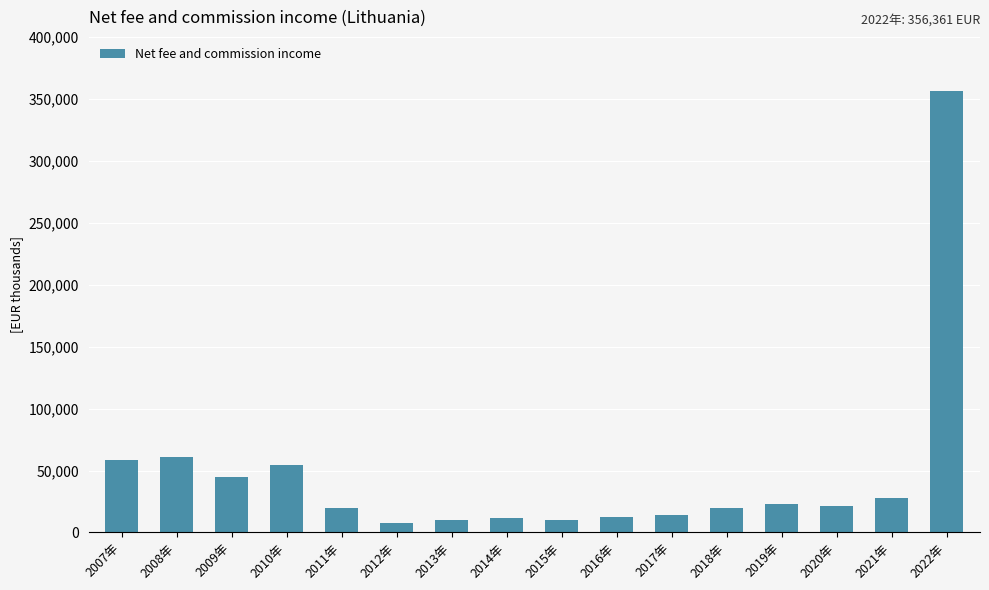

The chart shows a value of 5729 at 2018年. True or false?

False